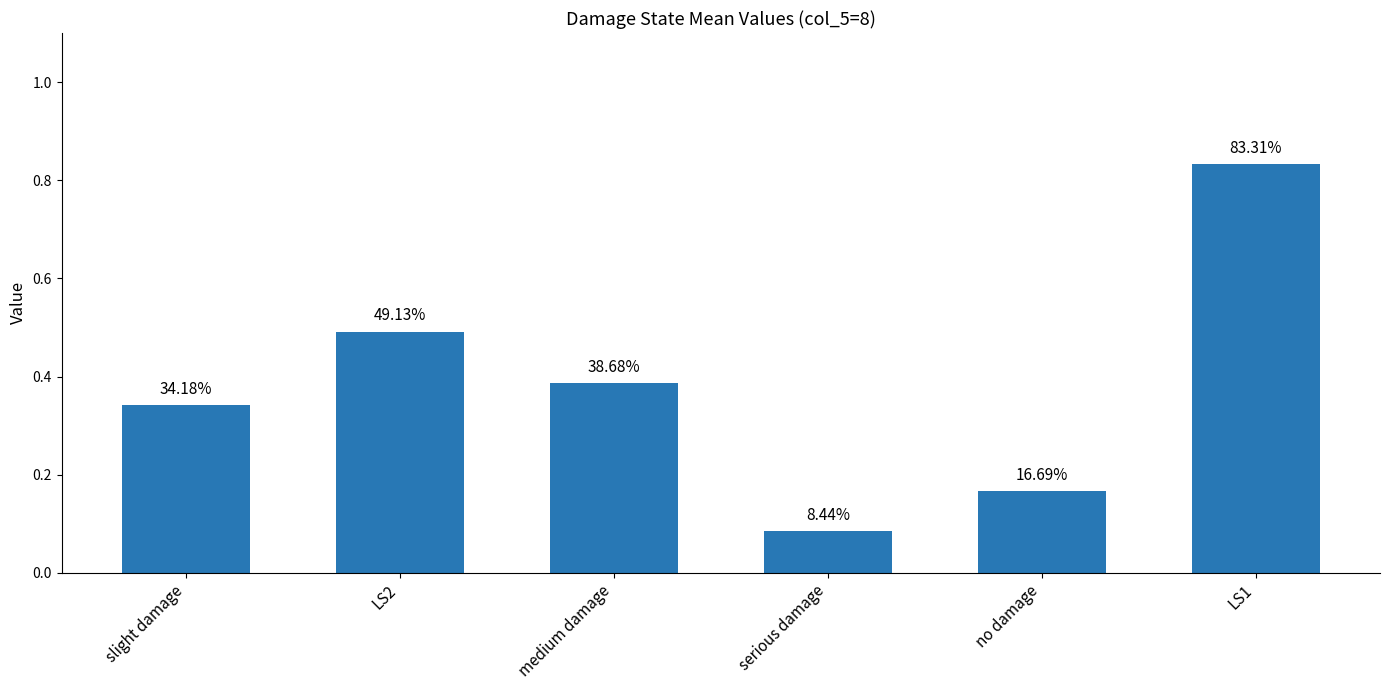

What is the greatest value displayed?

0.8